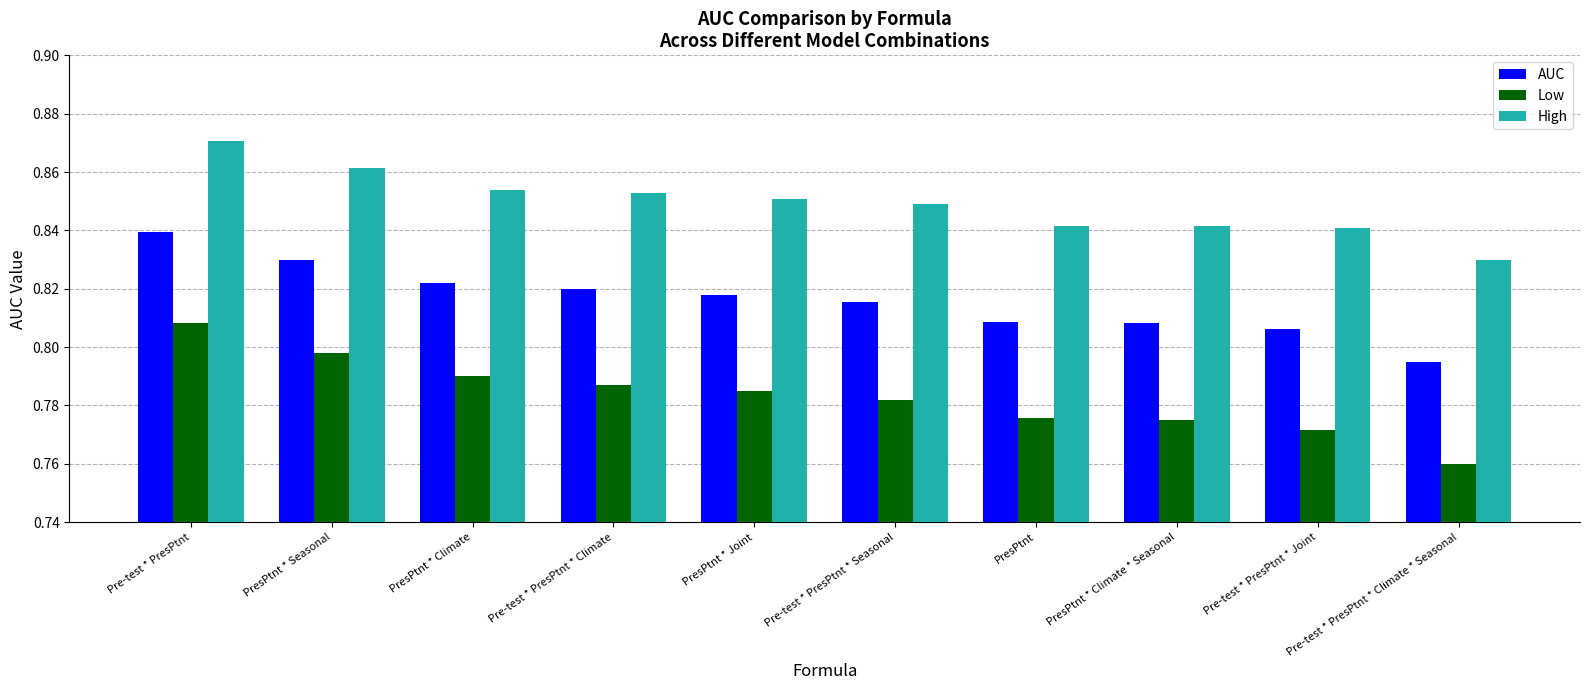

At which label does AUC reach its minimum?

Pre-test * PresPtnt * Climate * Seasonal